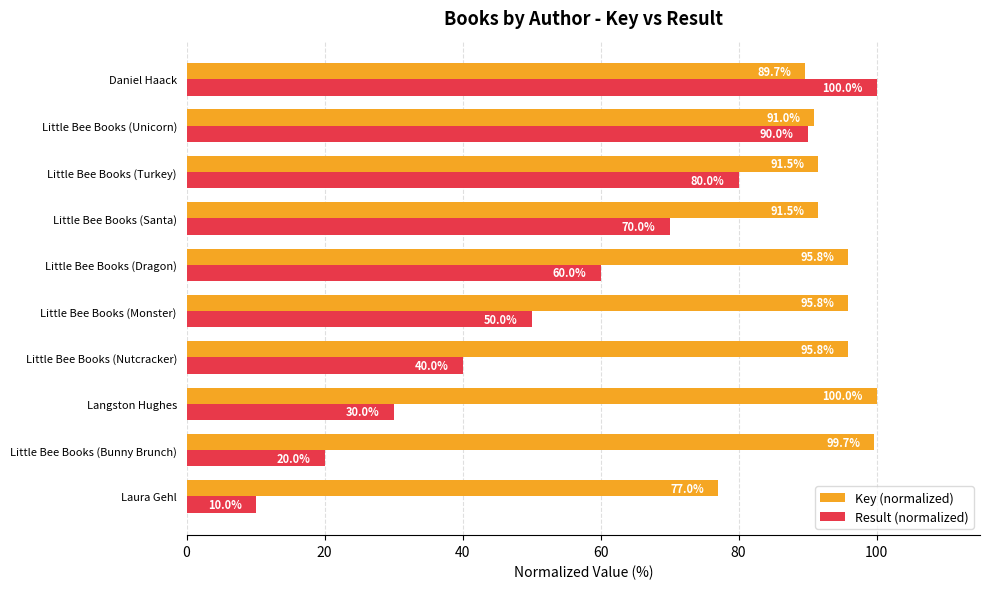

What is the average value of the Result (normalized) series?

55.0